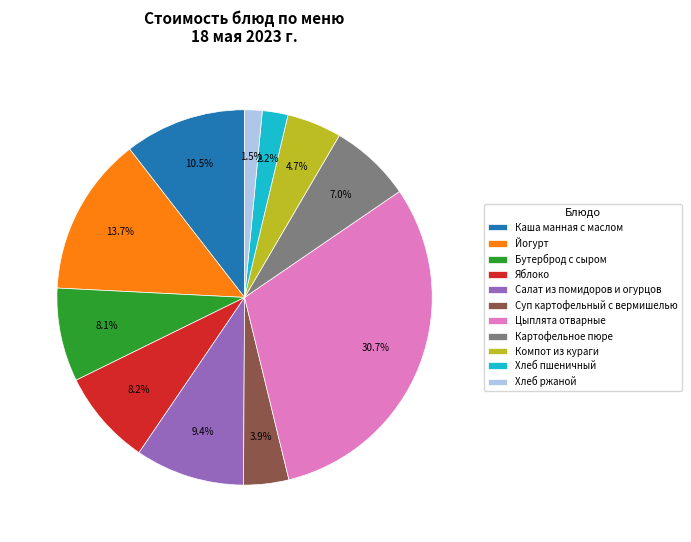

Is Каша манная с маслом the majority of the pie?

No